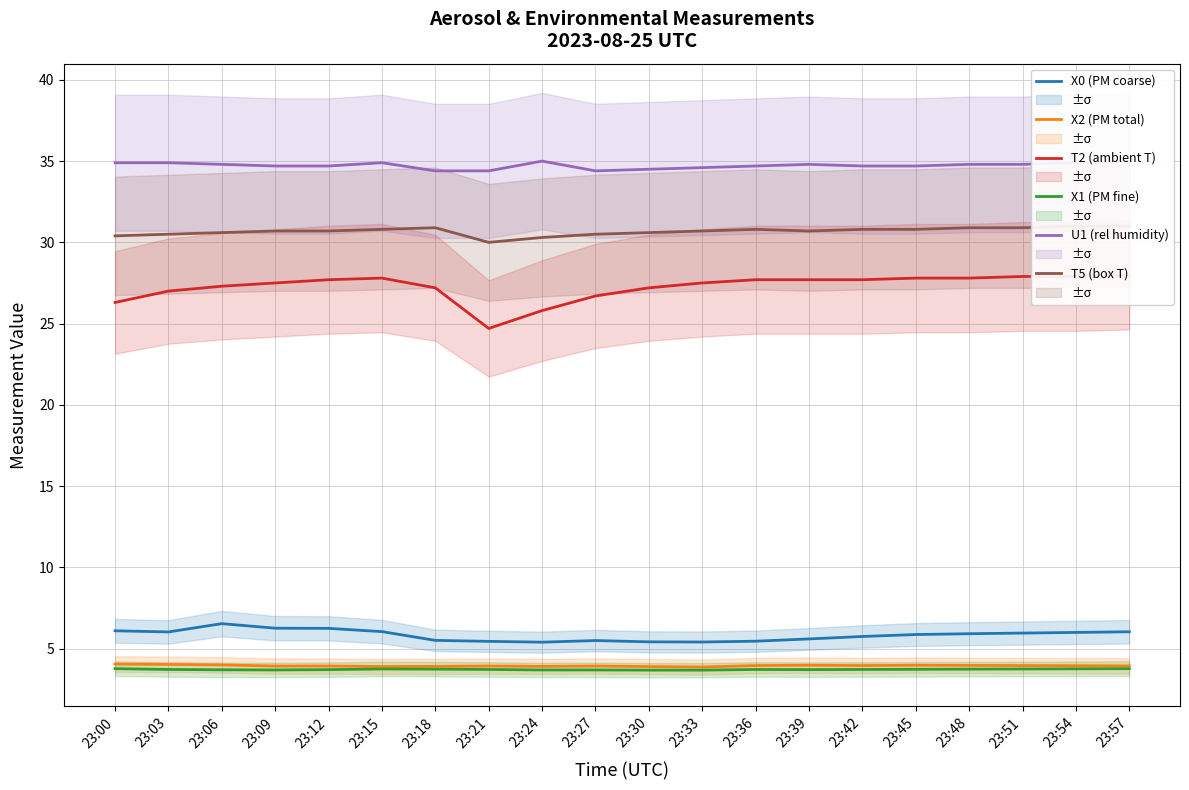

What are all the series names shown in the legend?

X0 (PM coarse), X2 (PM total), T2 (ambient T), X1 (PM fine), U1 (rel humidity), T5 (box T)